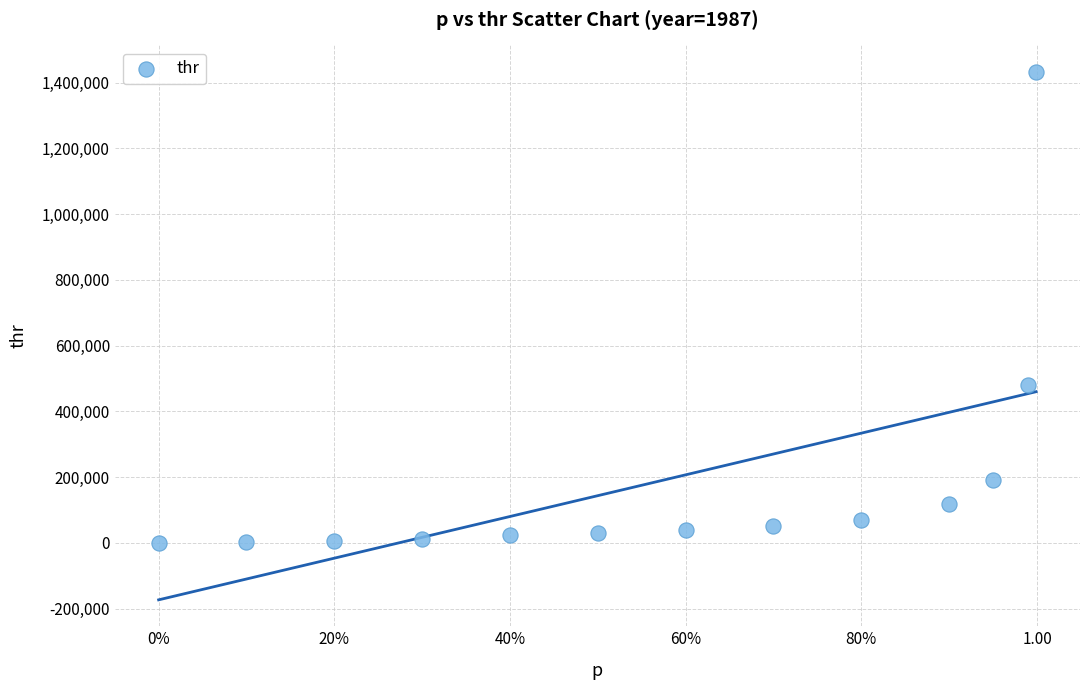

What Y value in the scatter plot is closest to 716314?

480403.4